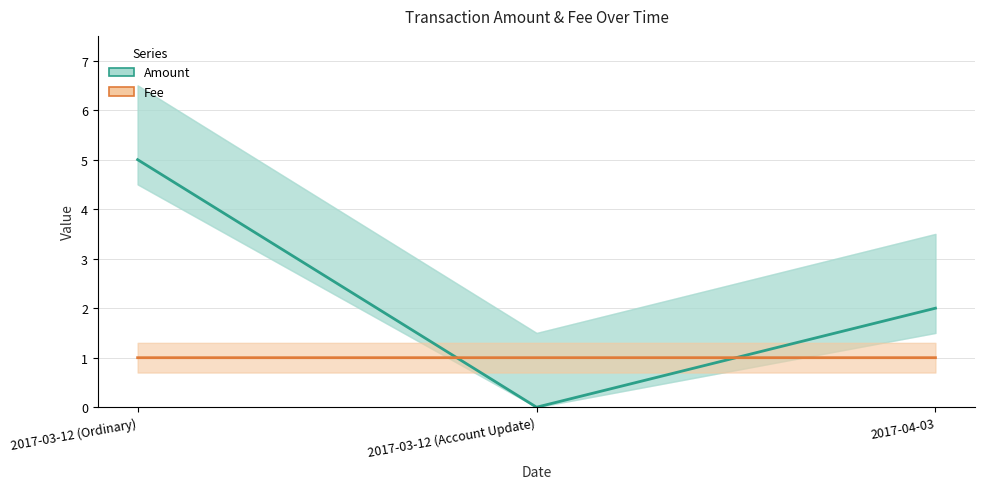

At how many categories does at least one series exceed 4?

1